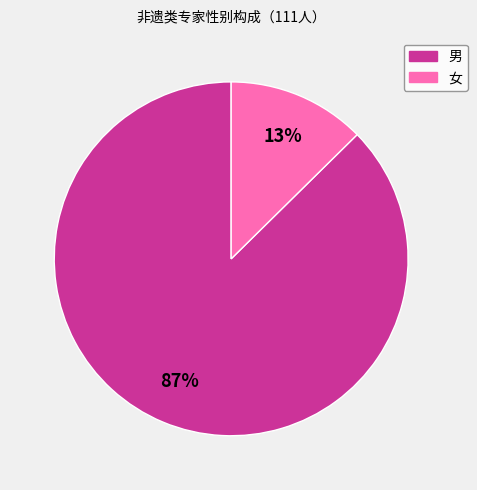

To the nearest percent, what portion does 女 represent?

13%